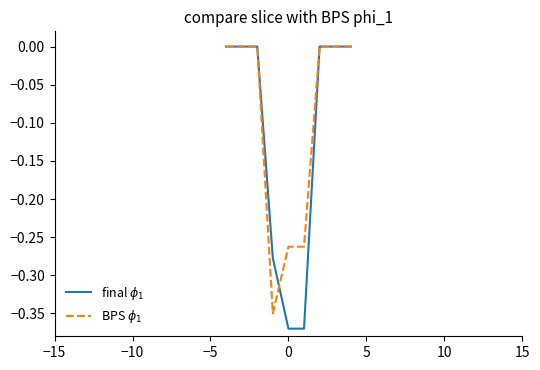

Reading left to right, transcribe all the data shown in this chart.

final $\phi_1$: -0.0	-0.0	-0.0	-0.3	-0.4	-0.4	-0.0	-0.0	-0.0
BPS $\phi_1$: -0.0	-0.0	-0.0	-0.3	-0.3	-0.3	-0.0	-0.0	-0.0